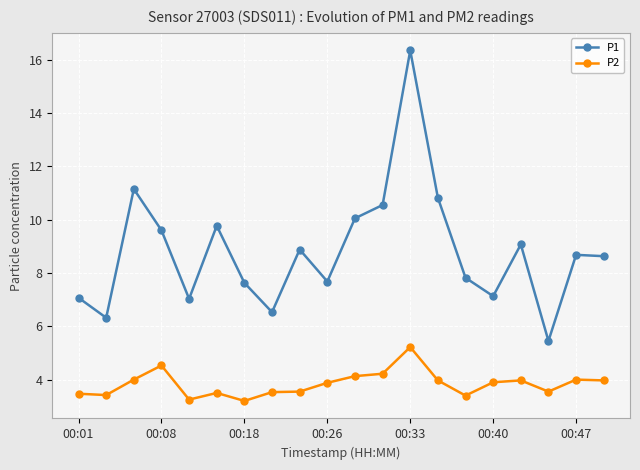

What is the value of the P1 point at the 15th from the left?

7.8